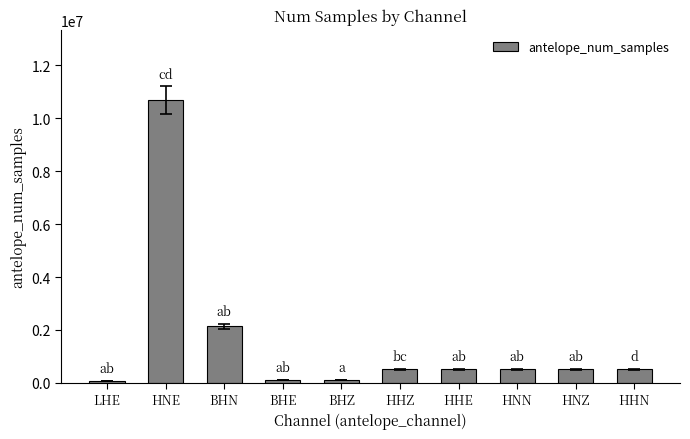

What is the label of the 6th bar from the left?

HHZ